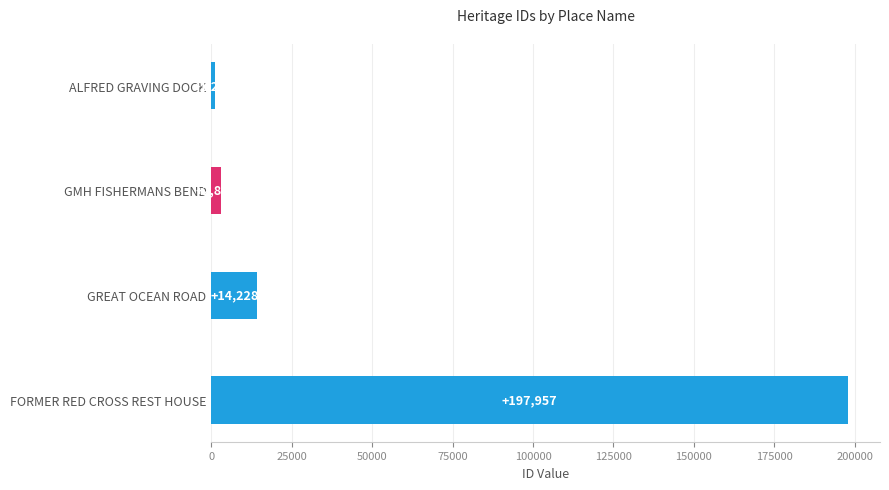

Which category has the highest value across all series?

FORMER RED CROSS REST HOUSE